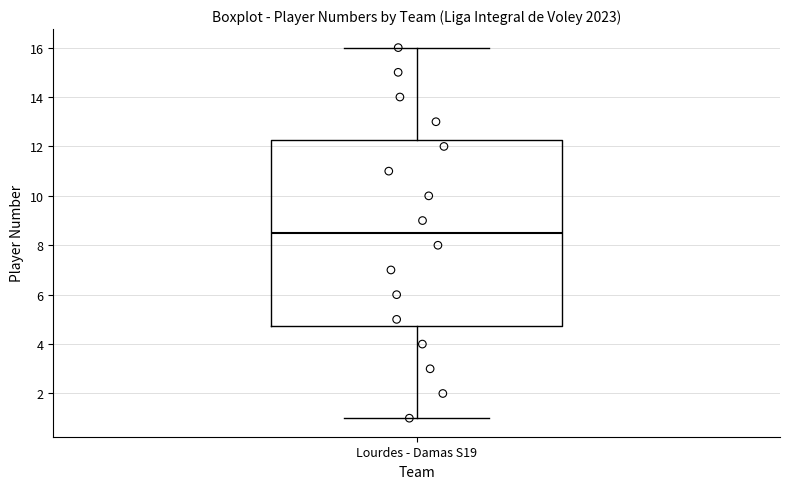

Read this box plot against the y-axis: the position of the median line, the range covered by the box, and the ends of both whiskers. The values are not printed on the chart, so give them approximately, as read against the axis.

median 8.6, box 4.8 to 12.2, whiskers 1.0 to 16.0